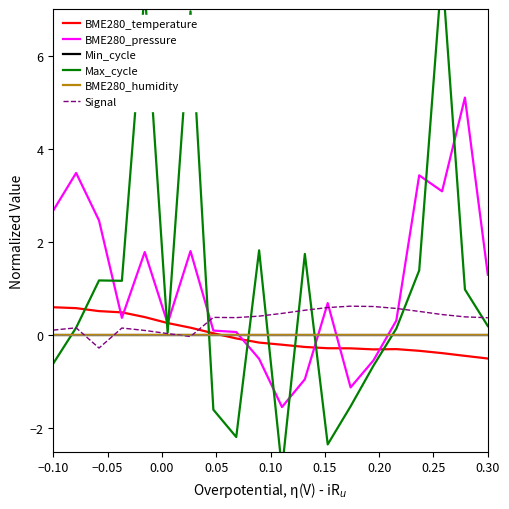

How many values in the BME280_pressure series are below 0?

5